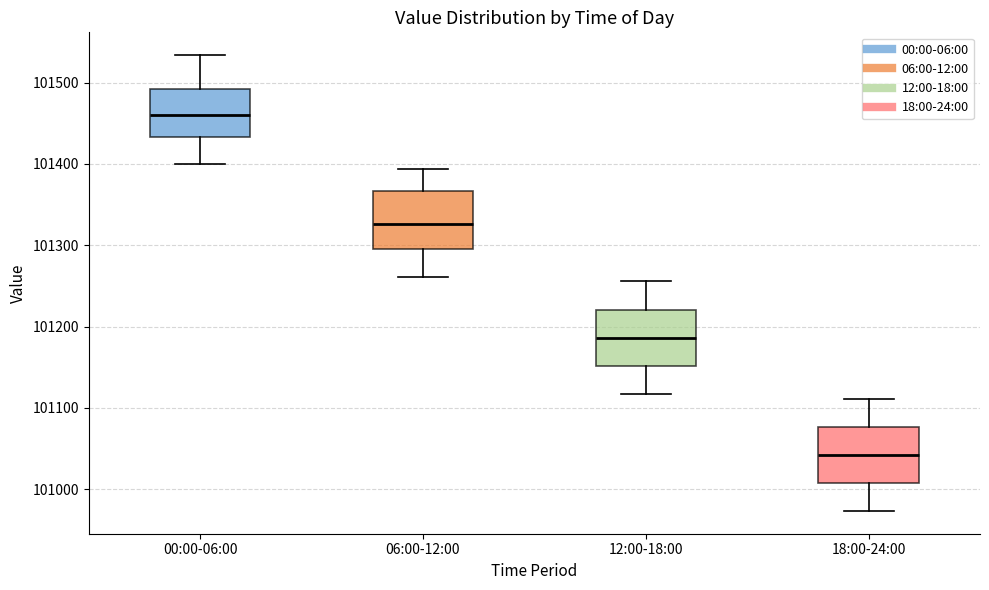

Which box has the highest median line?

00:00-06:00